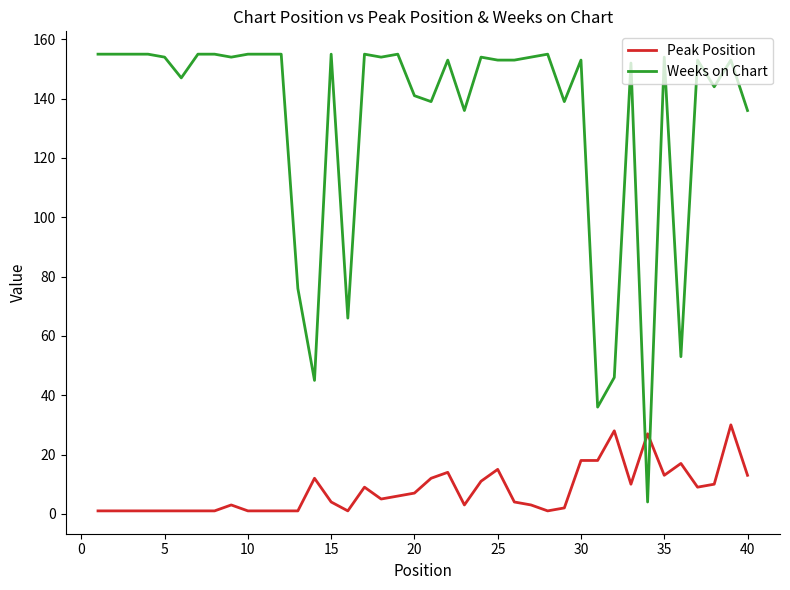

List the series in order of their peak value, highest first.

Weeks on Chart, Peak Position